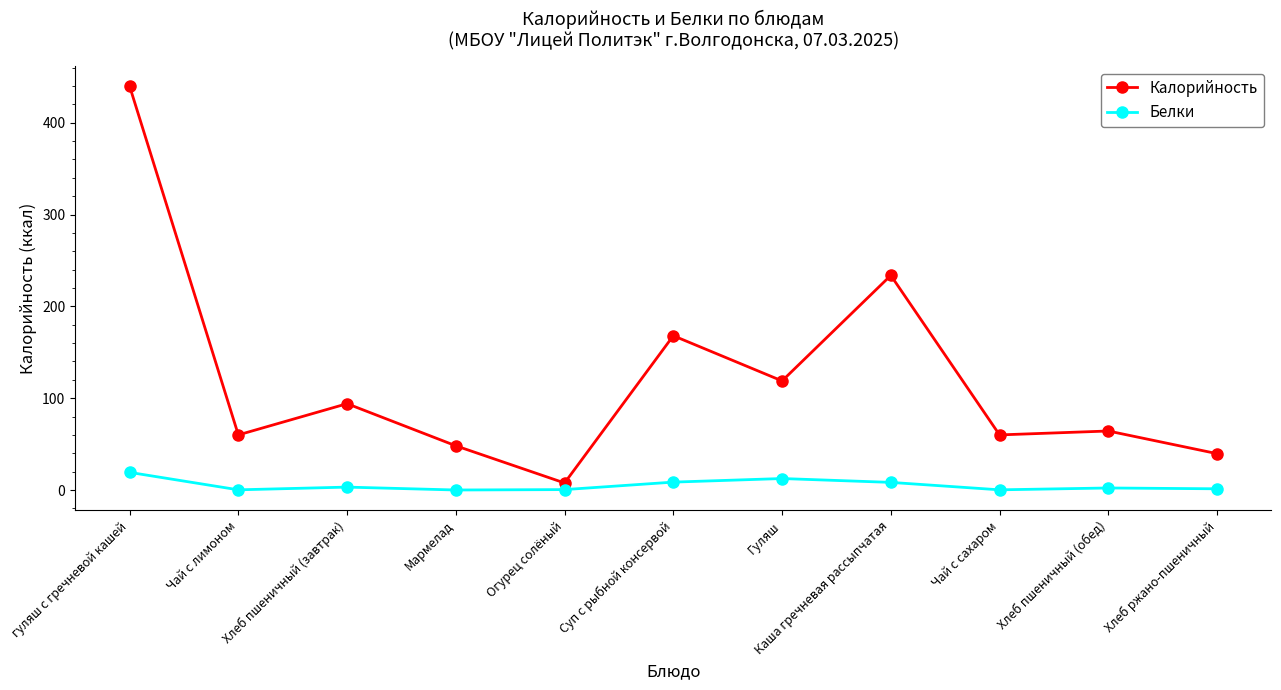

Between Гуляш and Каша гречневая рассыпчатая, which series saw the biggest shift?

Калорийность